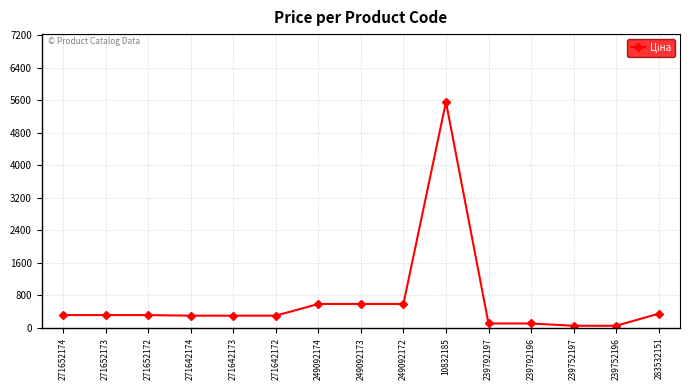

What is the change in value from 271652173 to 239752196?

-262.4